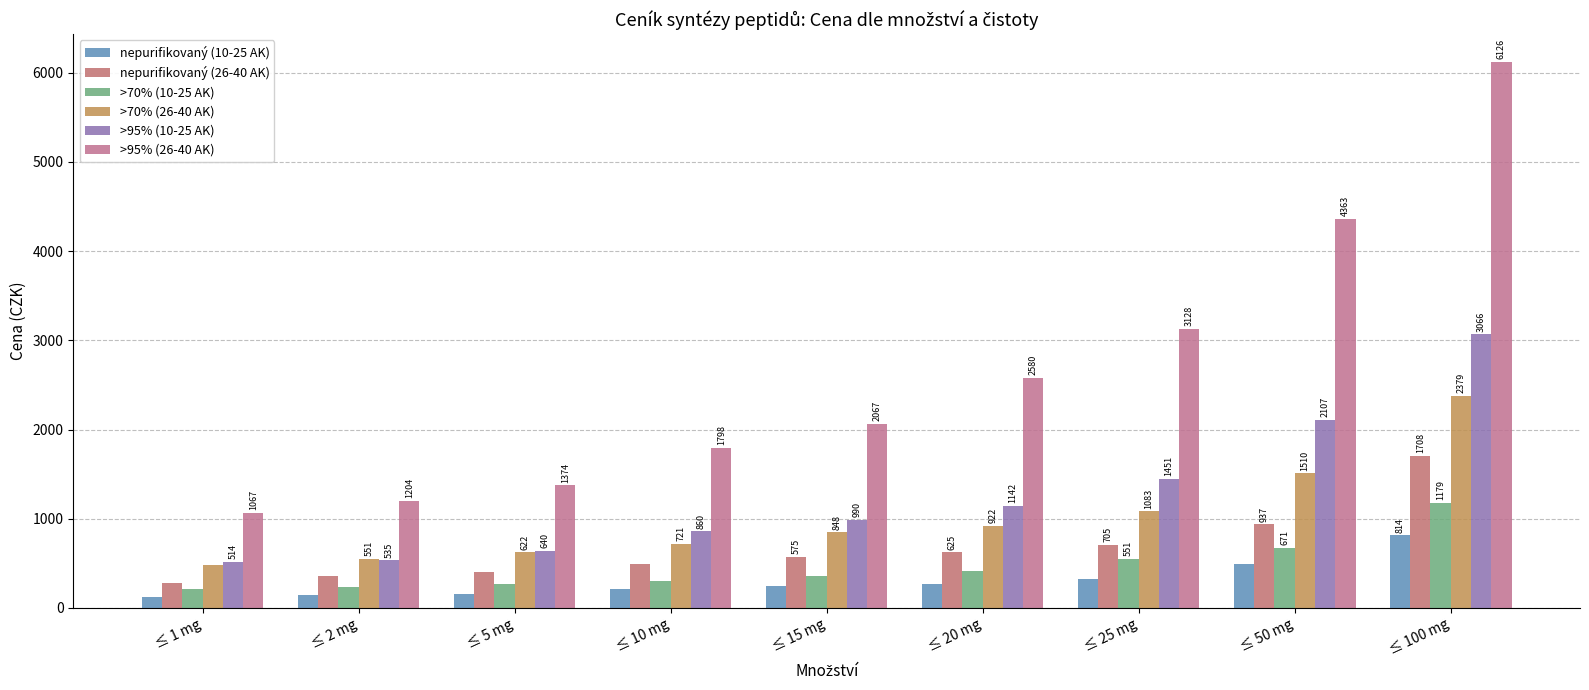

What are all the series names shown in the legend?

nepurifikovaný (10-25 AK), nepurifikovaný (26-40 AK), >70% (10-25 AK), >70% (26-40 AK), >95% (10-25 AK), >95% (26-40 AK)